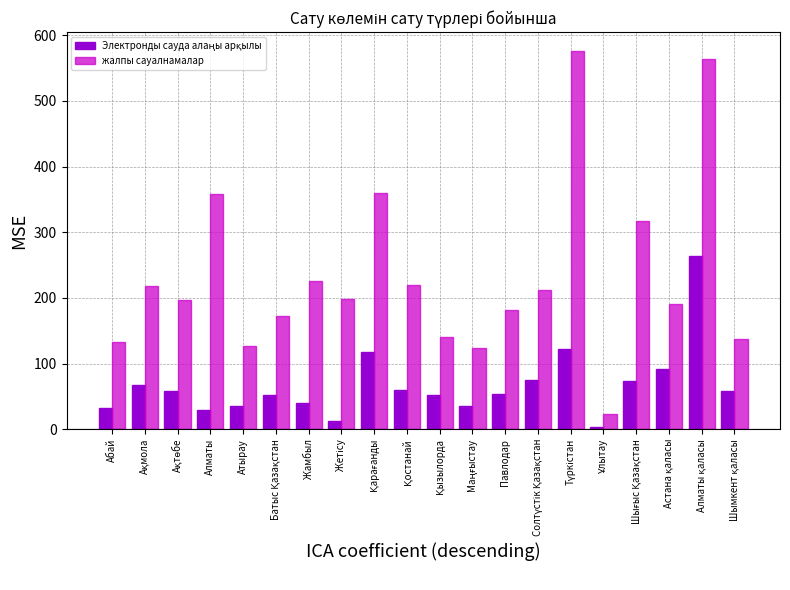

Which series has the widest spread of values?

жалпы сауалнамалар